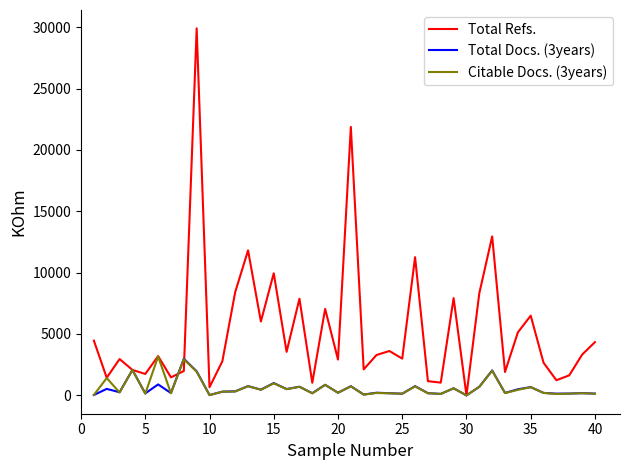

Which series has the largest total across all categories?

Total Refs.